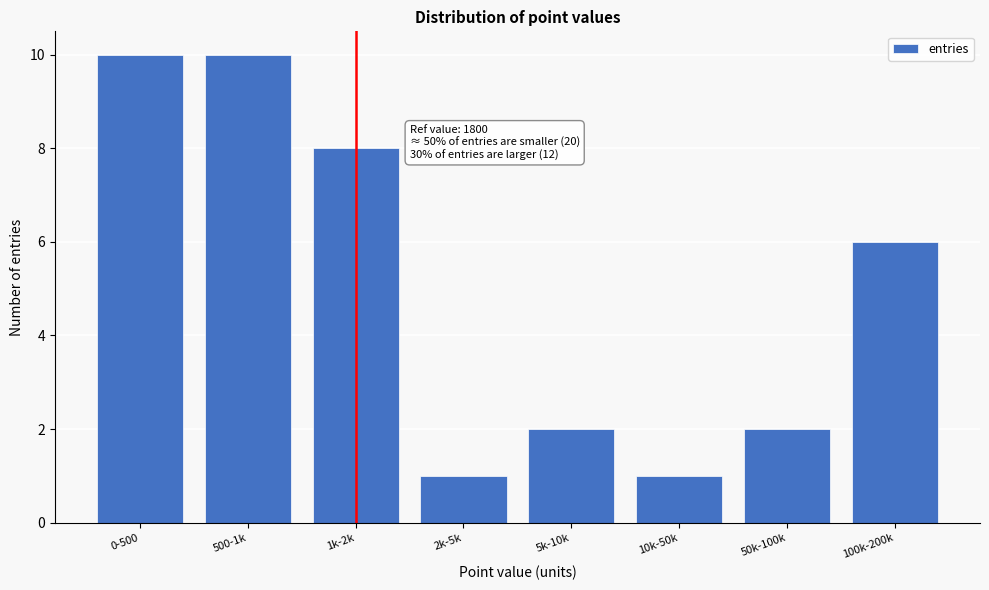

Reading left to right, list all the values displayed in this chart.

0-500=10	500-1k=10	1k-2k=8	2k-5k=1	5k-10k=2	10k-50k=1	50k-100k=2	100k-200k=6